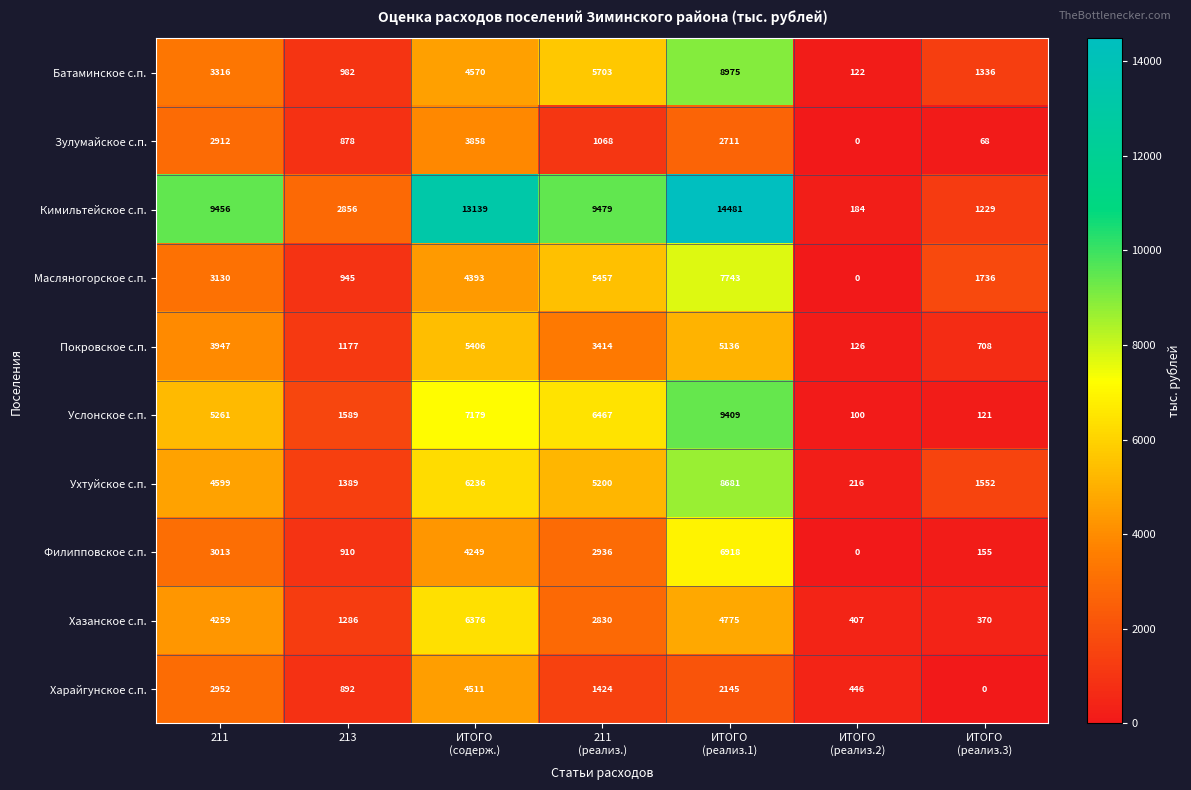

List the series in order of their peak value, highest first.

Кимильтейское с.п., Услонское с.п., Батаминское с.п., Ухтуйское с.п., Масляногорское с.п., Филипповское с.п., Хазанское с.п., Покровское с.п., Харайгунское с.п., Зулумайское с.п.